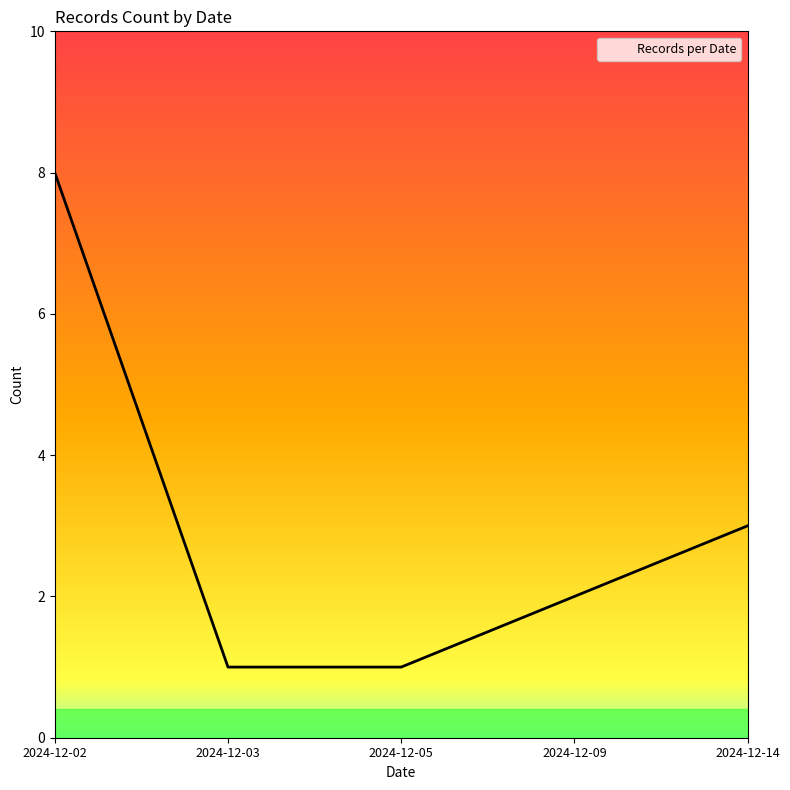

What is the change in value from 2024-12-02 to 2024-12-14?

-5